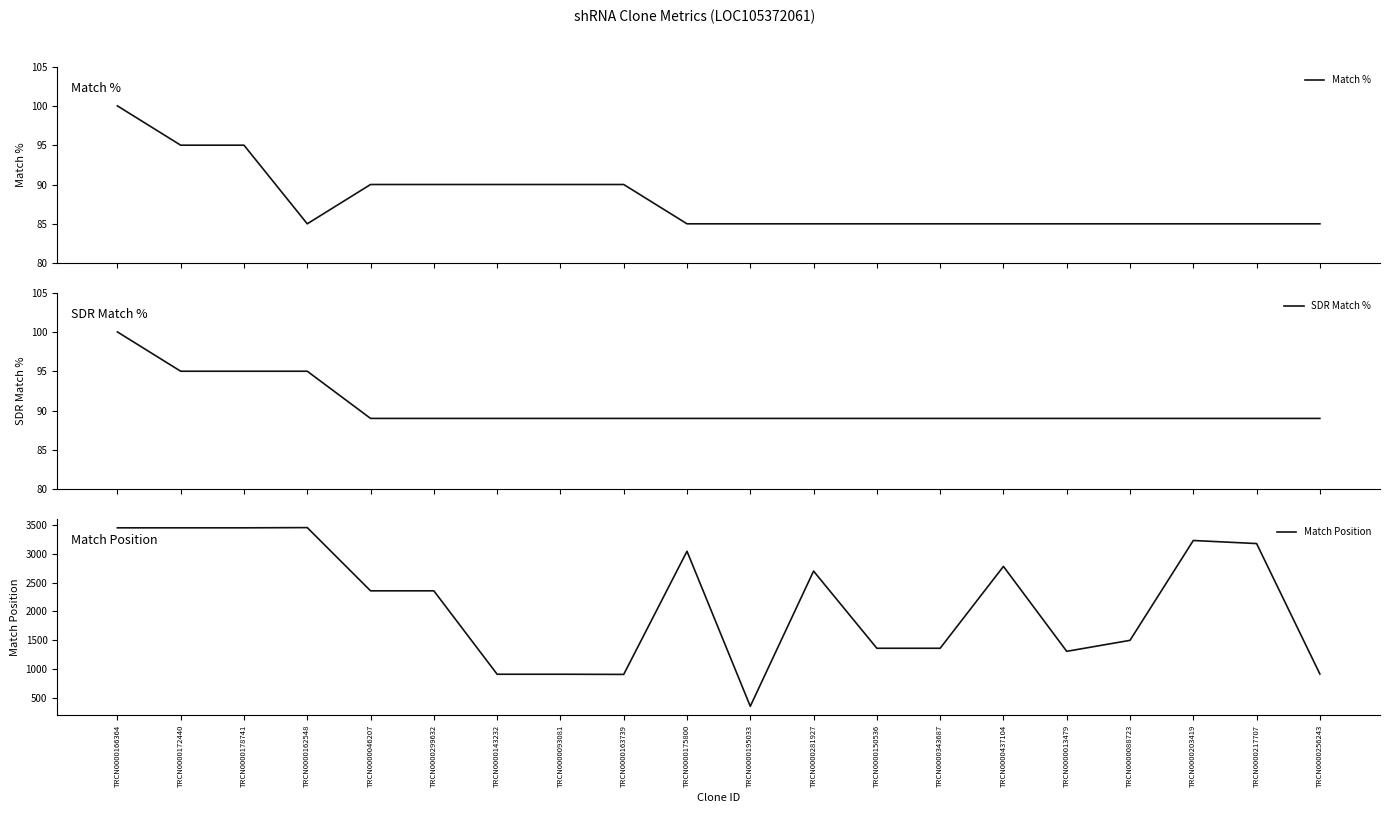

At which category does Match Position reach its first local valley?

TRCN0000163739